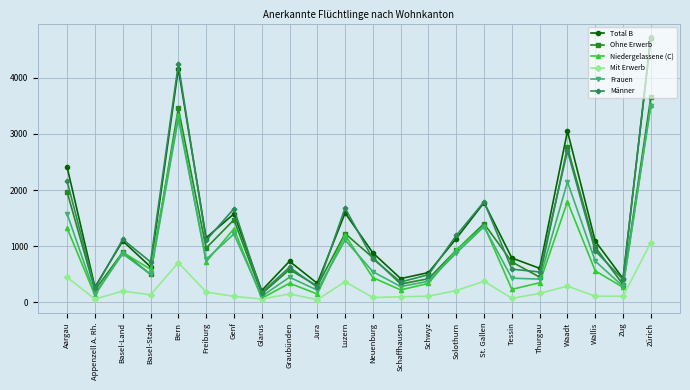

What is the difference between the highest and lowest values at Solothurn?

982